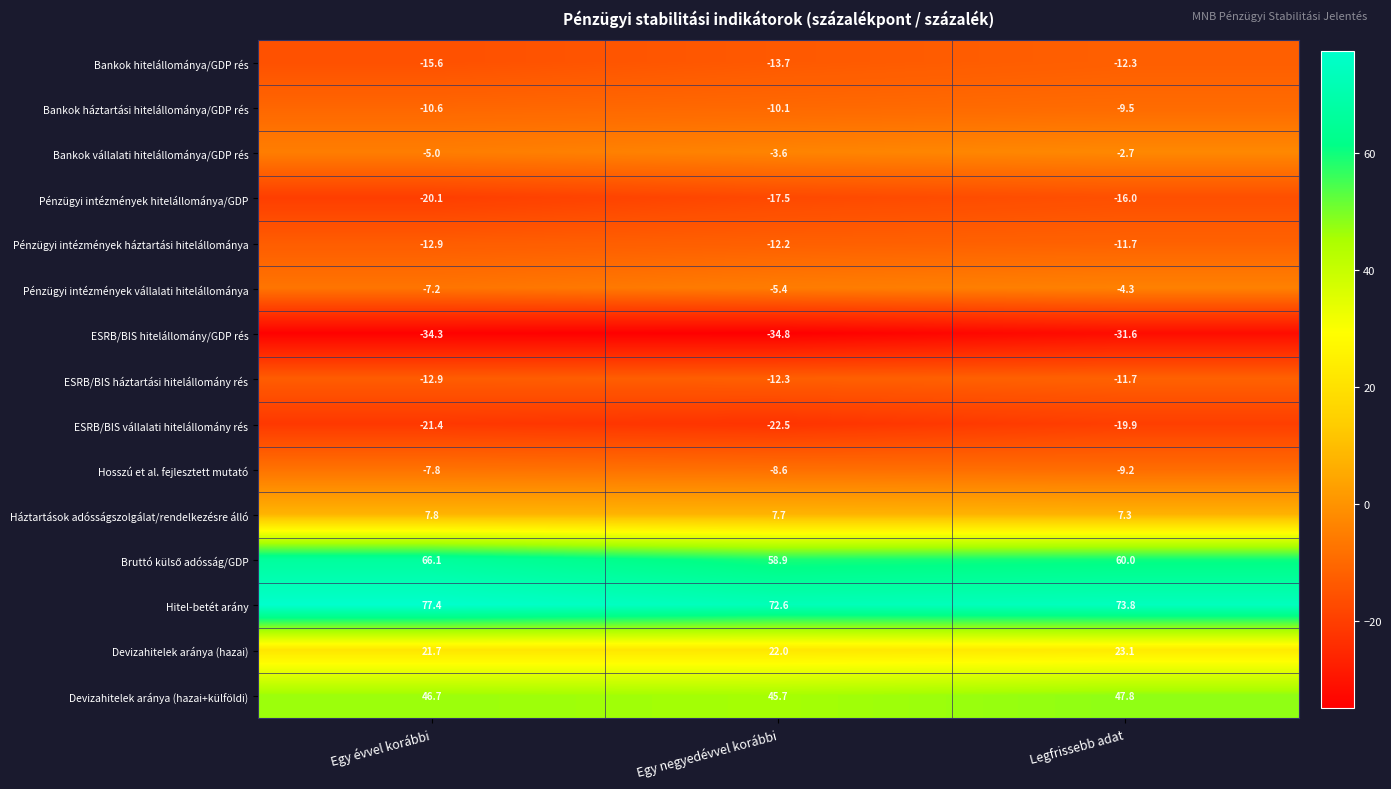

What is the total value across all series at Egy évvel korábbi?

71.9